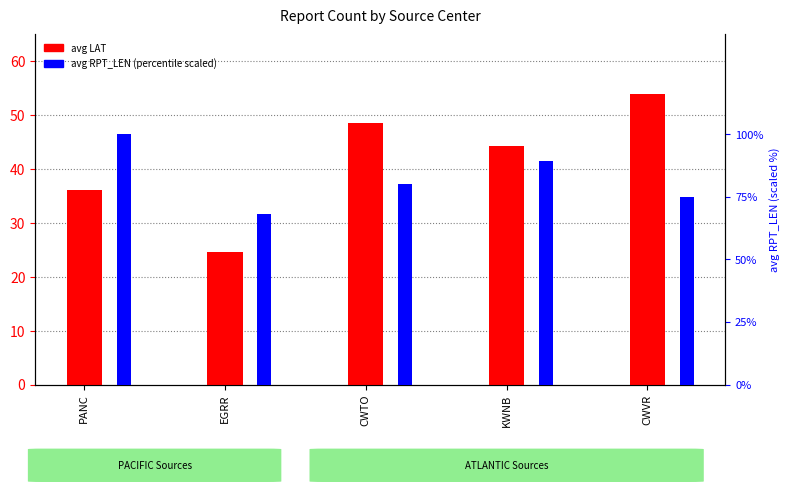

What is the greatest value displayed?

100.0